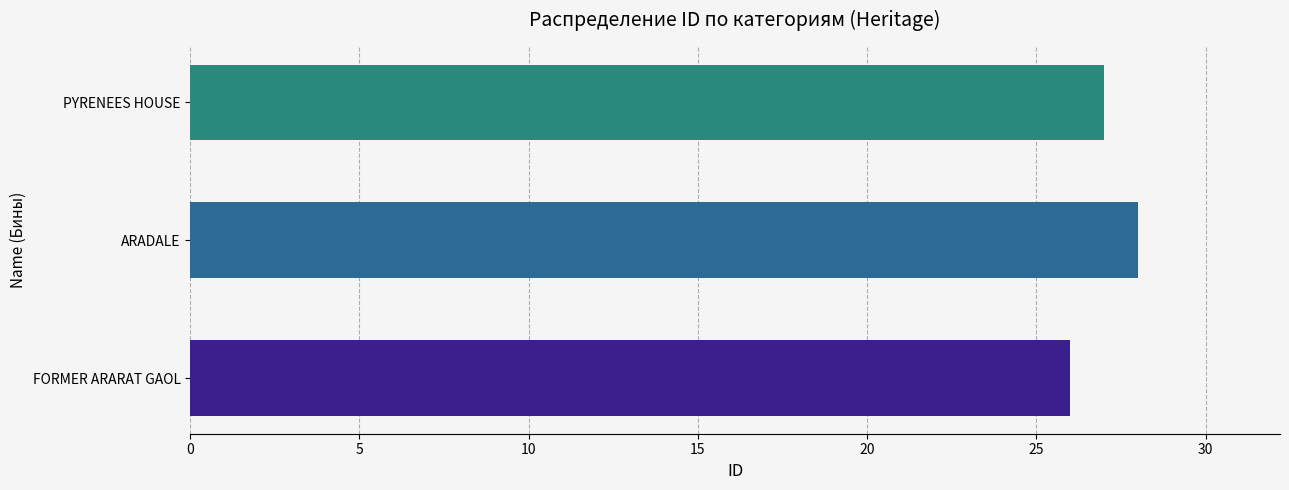

List the labels in order of value, largest first.

ARADALE, PYRENEES HOUSE, FORMER ARARAT GAOL